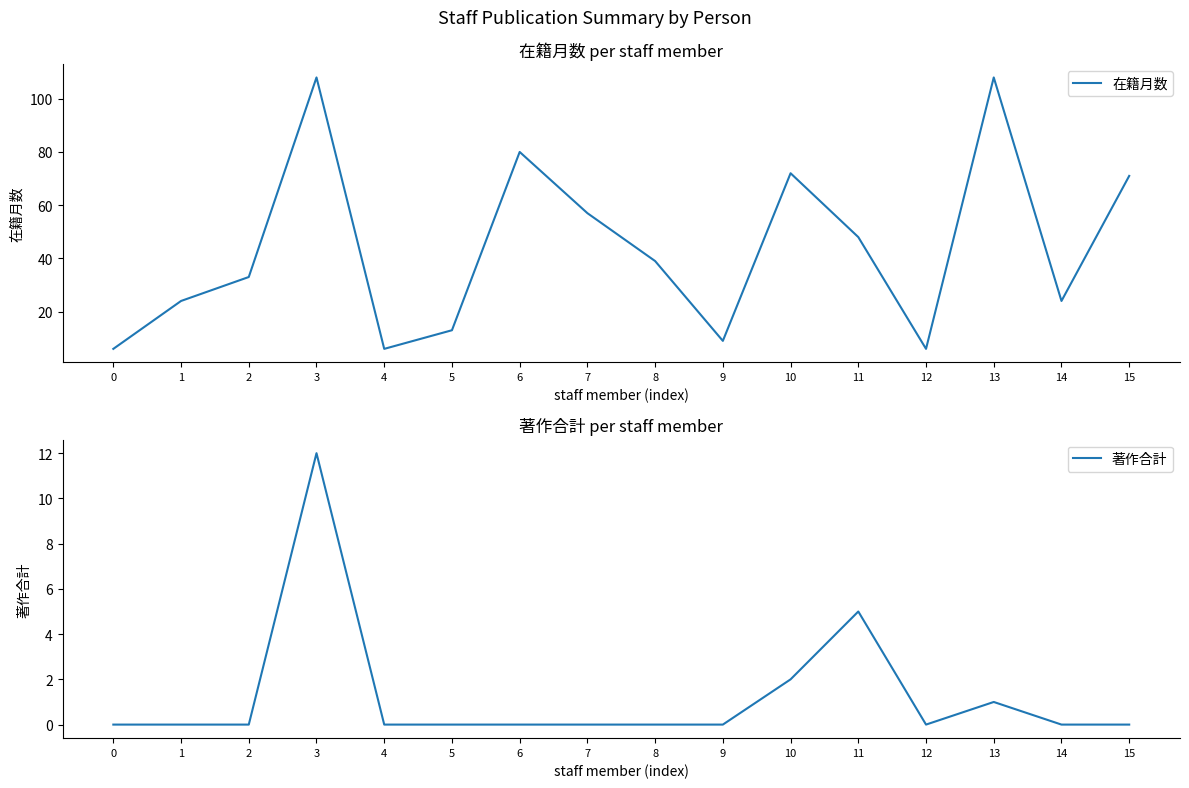

What is the highest value of the 在籍月数 series?

108